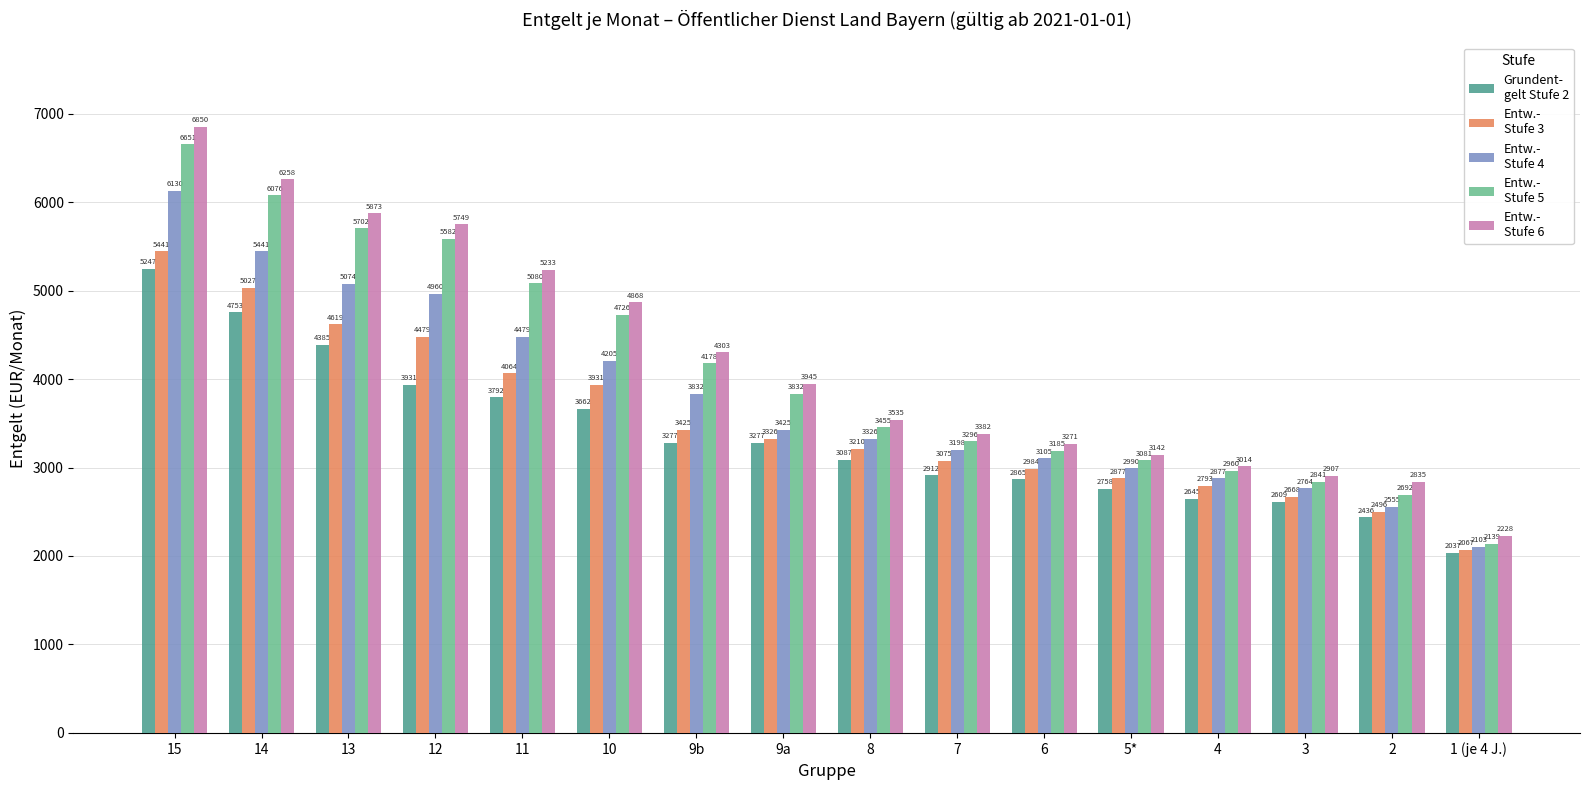

At which category is the sum across all series the highest?

15